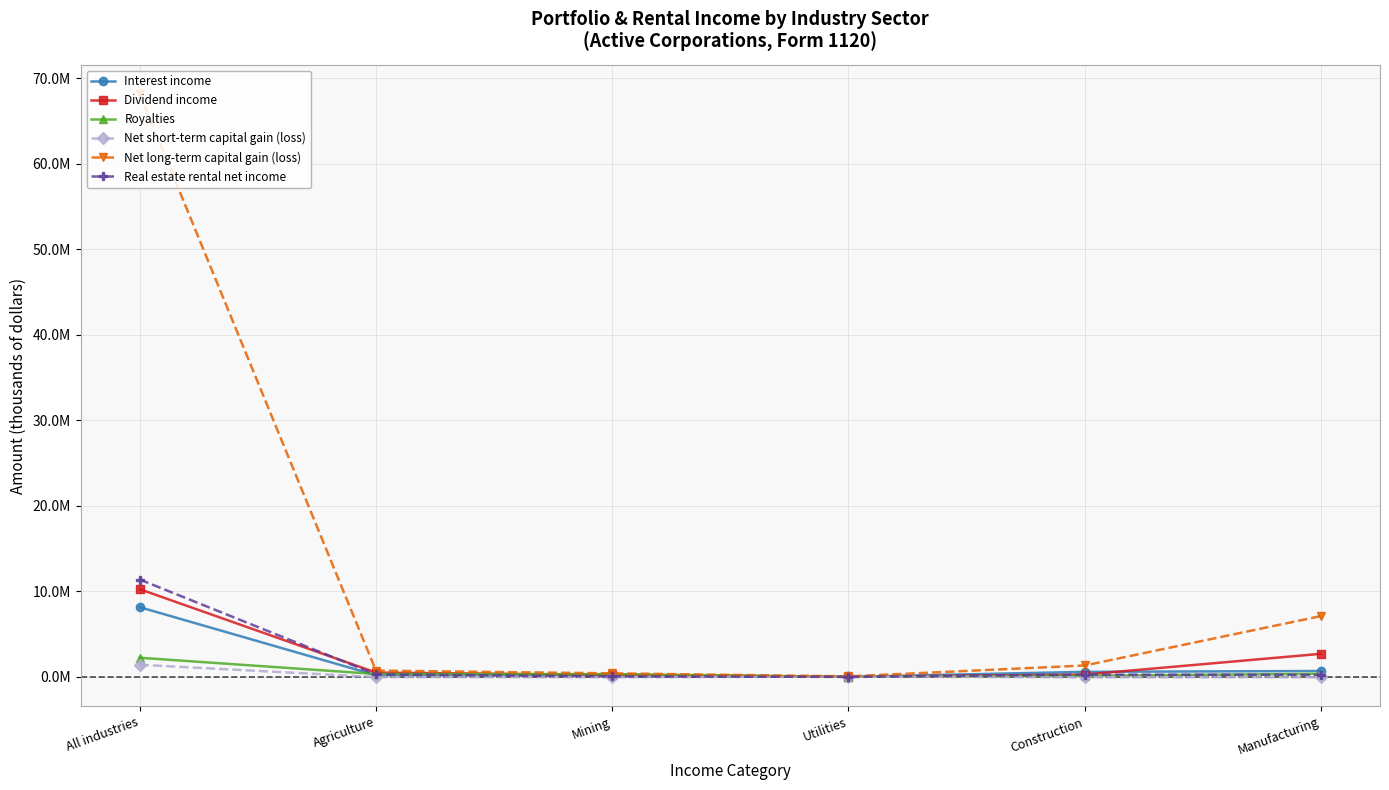

Which label corresponds to the largest value in the chart?

All industries